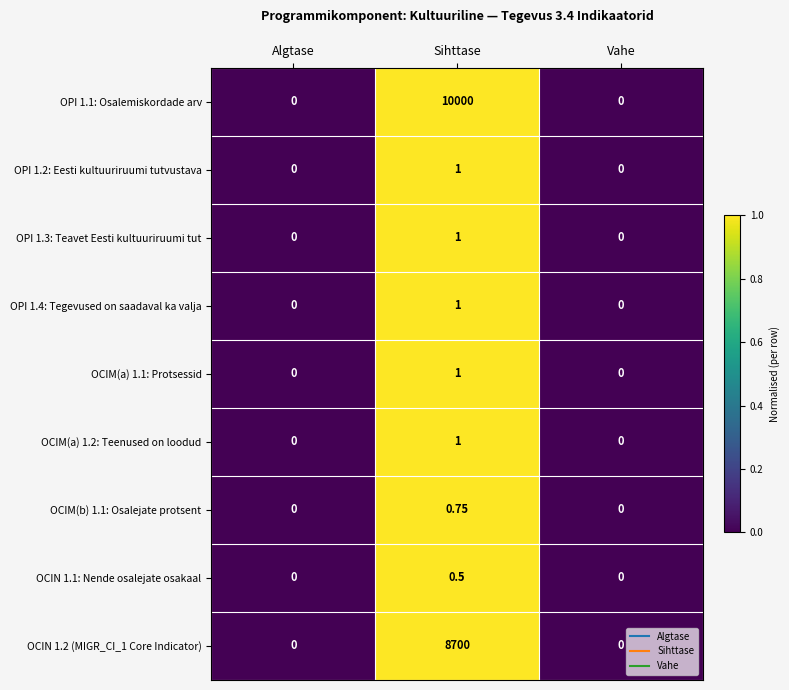

At which category is the sum across all series the highest?

Sihttase